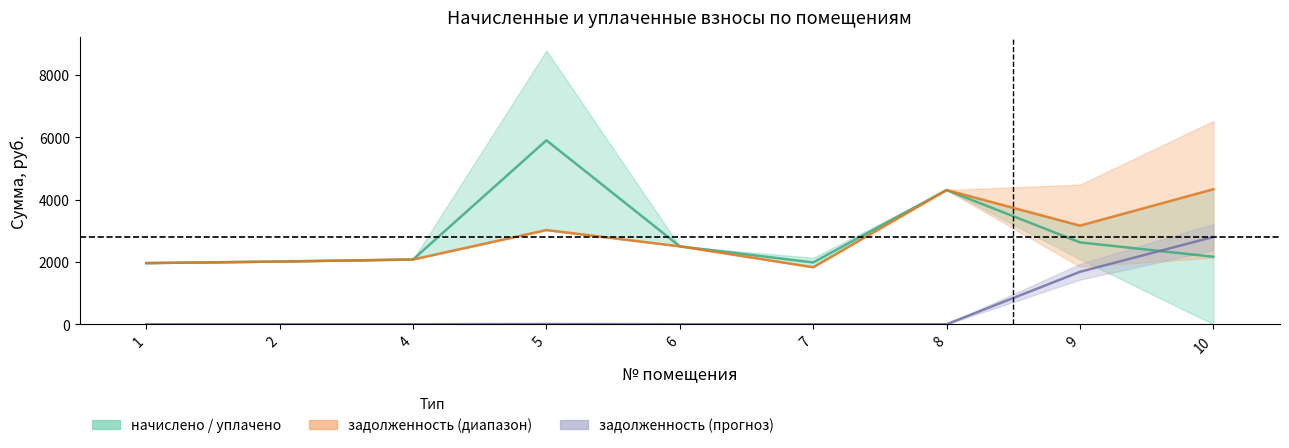

What is the maximum value for задолженность?

2800.5